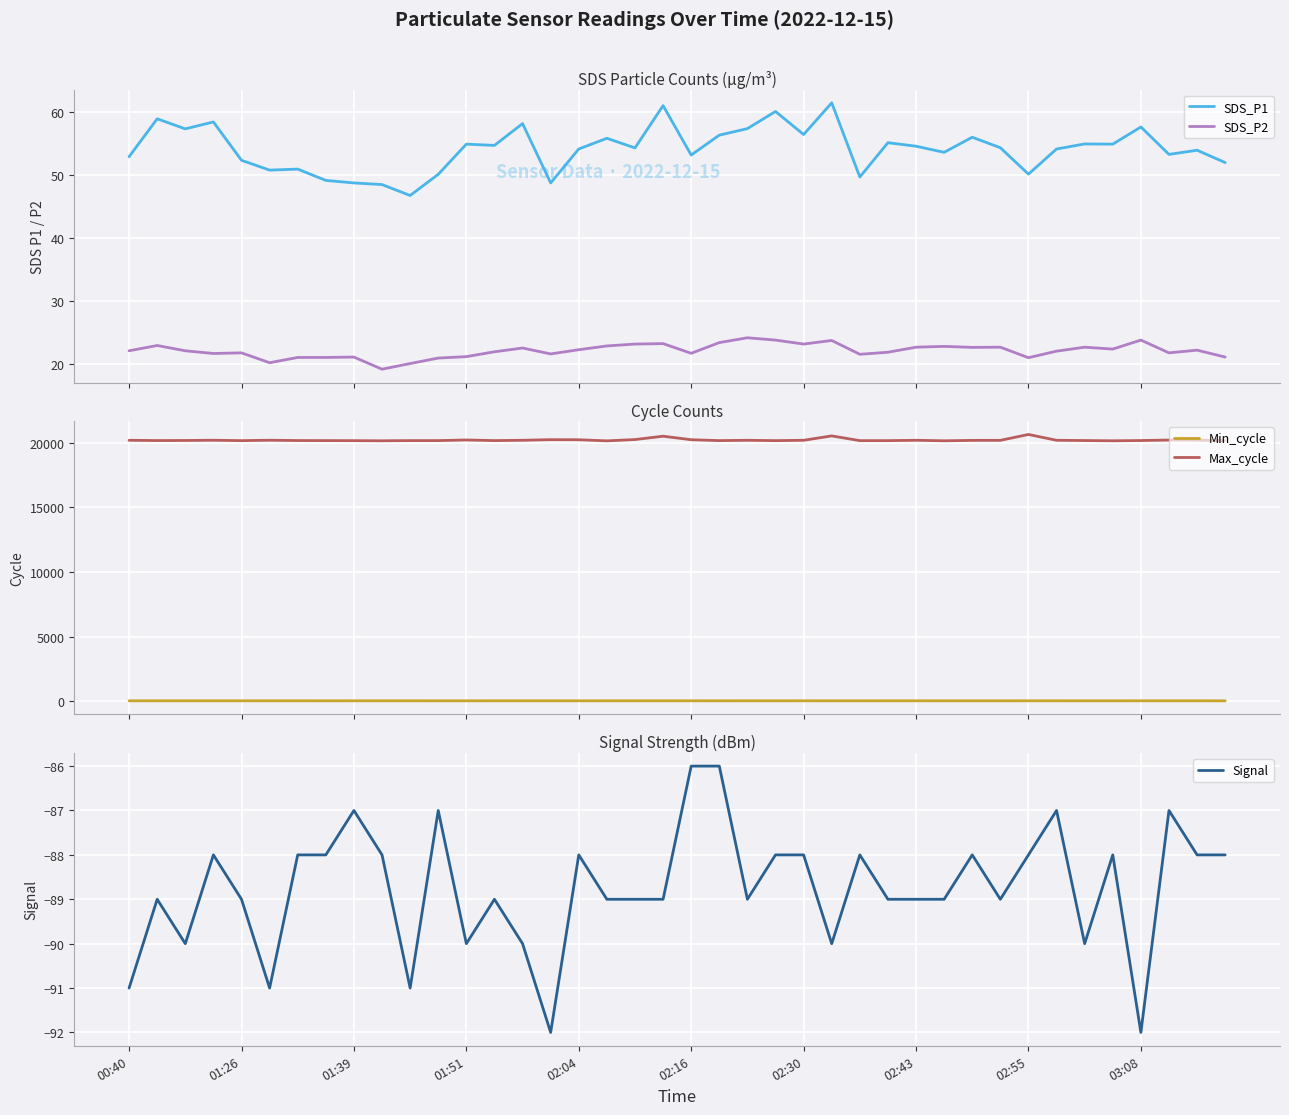

What is the approximate value of SDS_P2 at 35?

22.3